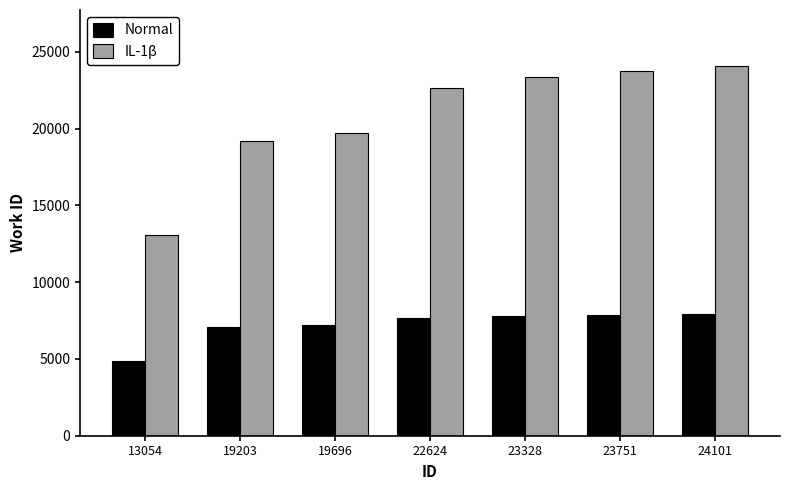

The Normal series shows 10911 at 22624. True or false?

False